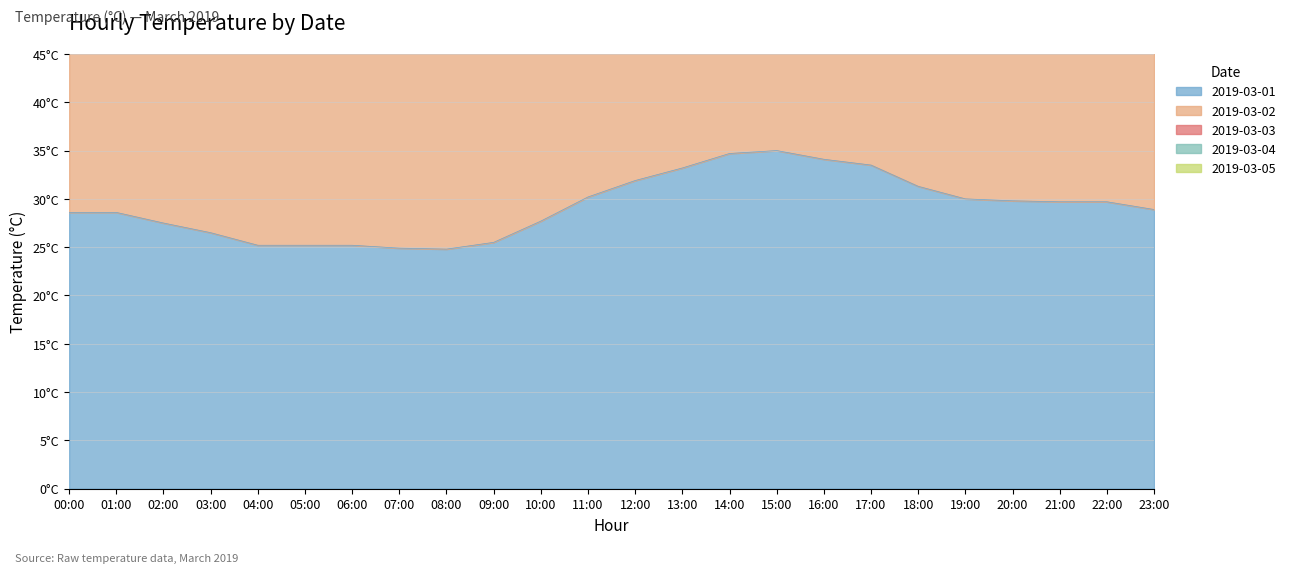

List the labels in order of 2019-03-04 value, smallest first.

07:00, 06:00, 05:00, 04:00, 08:00, 03:00, 02:00, 01:00, 09:00, 23:00, 00:00, 22:00, 21:00, 20:00, 10:00, 19:00, 18:00, 11:00, 12:00, 17:00, 16:00, 13:00, 15:00, 14:00